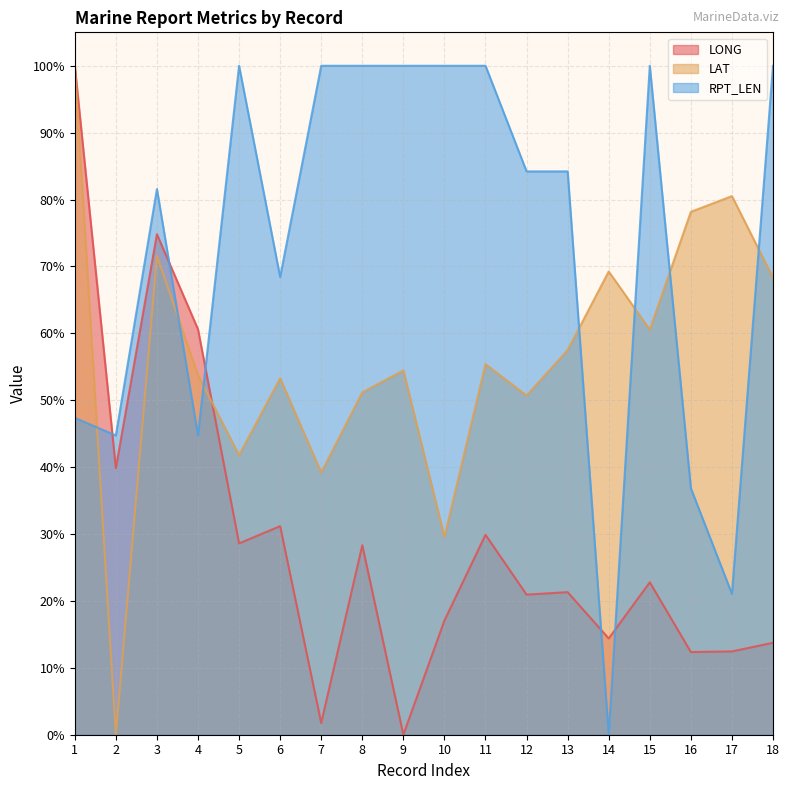

At 3, list the series in order from smallest to largest.

LAT, LONG, RPT_LEN